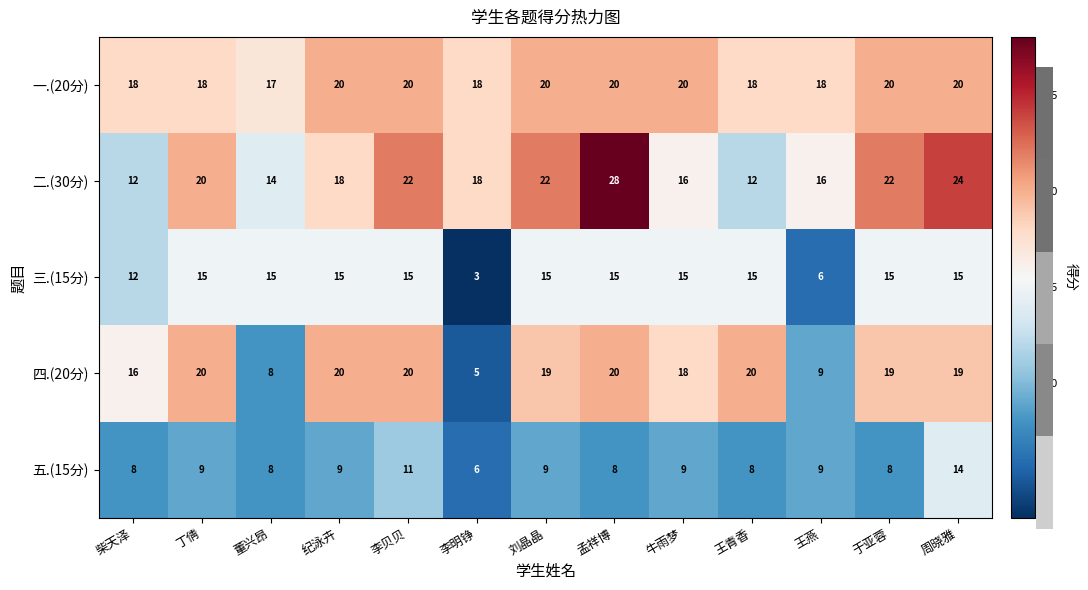

What is the total value across all series at 孟祥博?

91